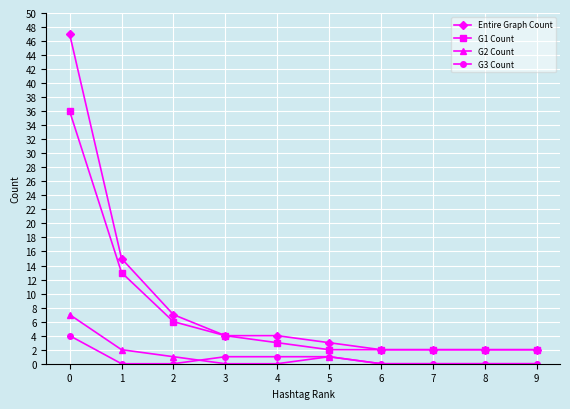

Reading left to right, transcribe all the data shown in this chart.

Entire Graph Count: 47	15	7	4	4	3	2	2	2	2
G1 Count: 36	13	6	4	3	2	2	2	2	2
G2 Count: 7	2	1	0	0	1	0	0	0	0
G3 Count: 4	0	0	1	1	1	0	0	0	0